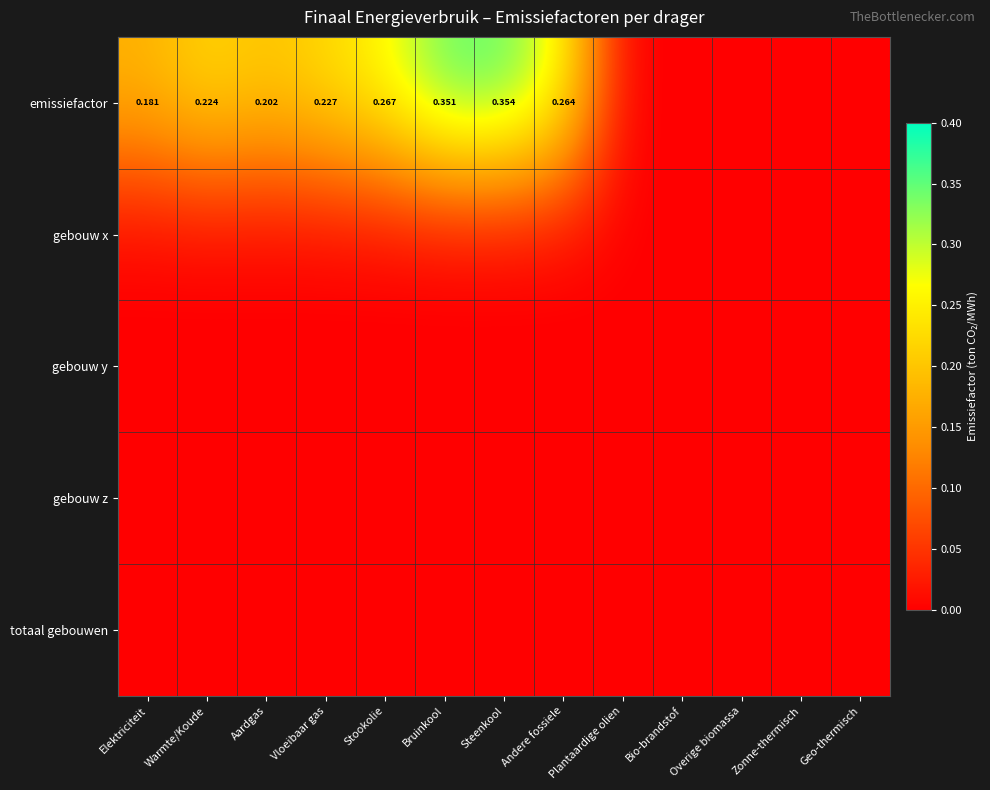

Rank the series by their maximum value, from highest to lowest.

emissiefactor, gebouw x, gebouw y, gebouw z, totaal gebouwen